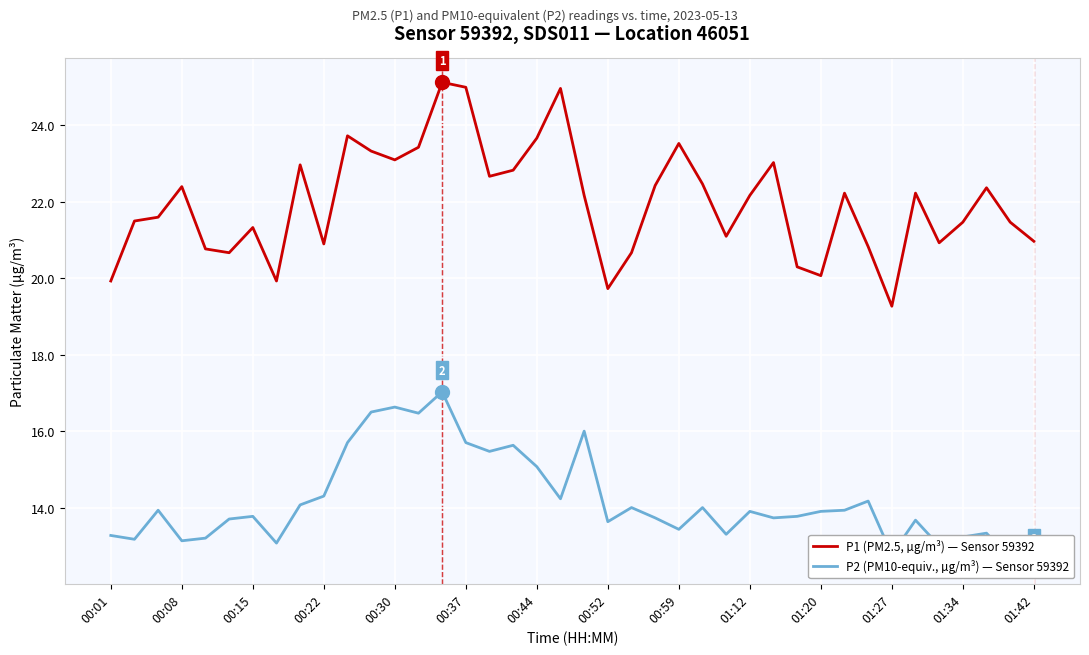

Is this an area chart (filled region under the line)?

No